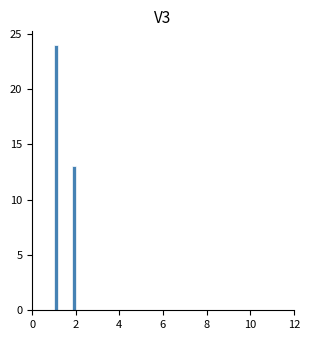

Read against the x-axis, roughly where is the centre of the tallest bar?

1.0